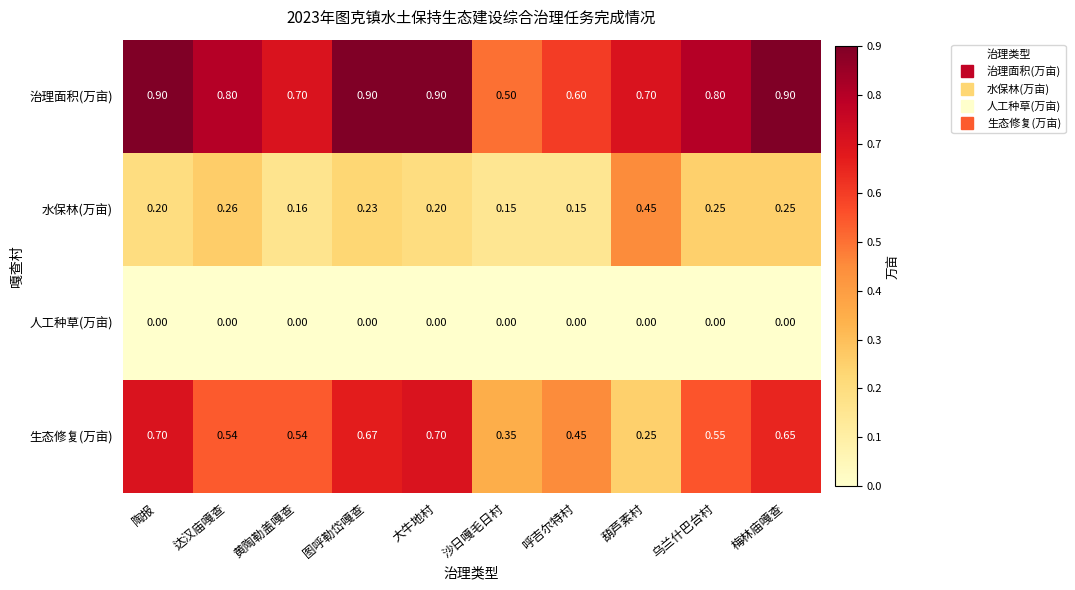

At 陶报, list the series in order from smallest to largest.

人工种草(万亩), 水保林(万亩), 生态修复(万亩), 治理面积(万亩)